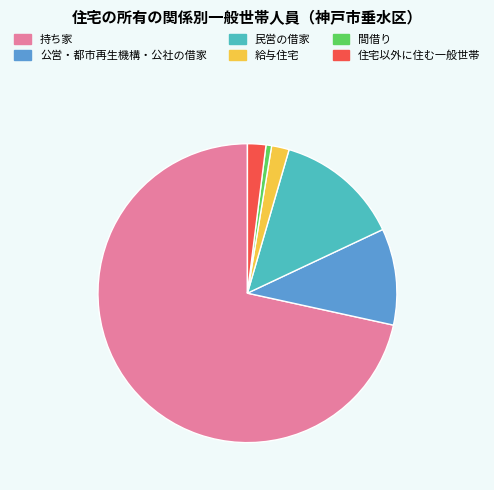

Combined, do 間借り and 公営・都市再生機構・公社の借家 account for over 50%?

No